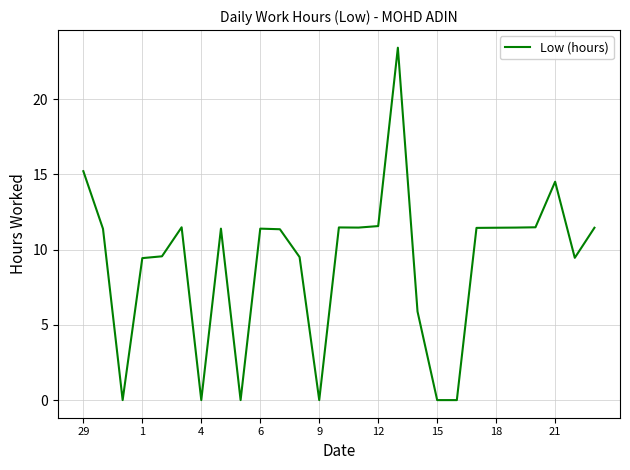

Count the number of data series in this chart.

1